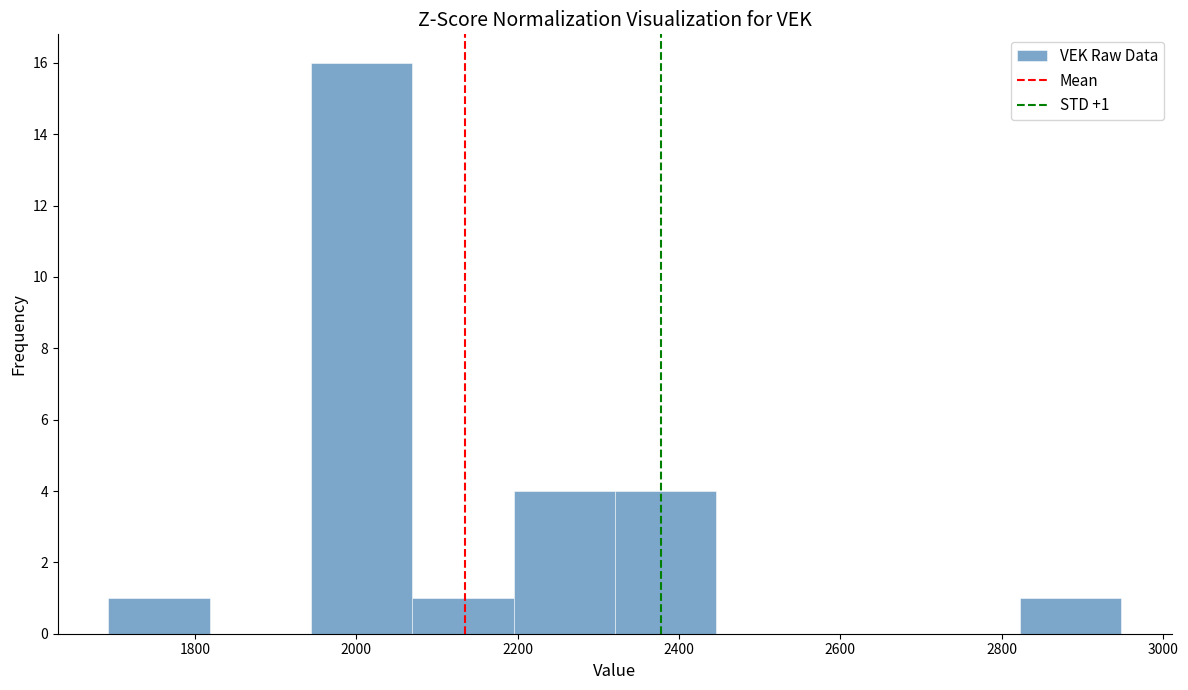

Over which range of the x-axis is the bar tallest?

1940 to 2060